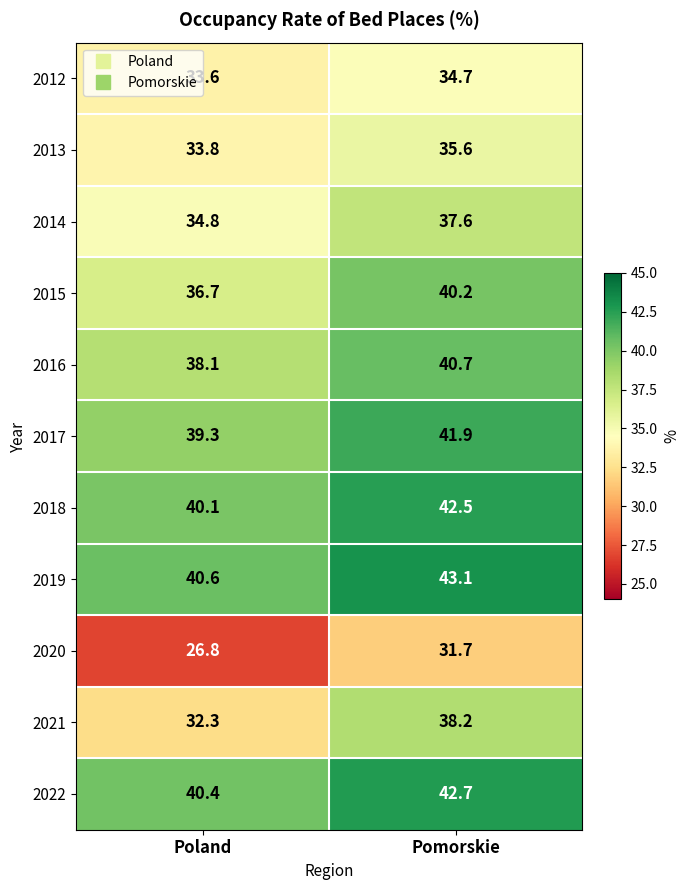

What is the smallest value displayed?

26.8